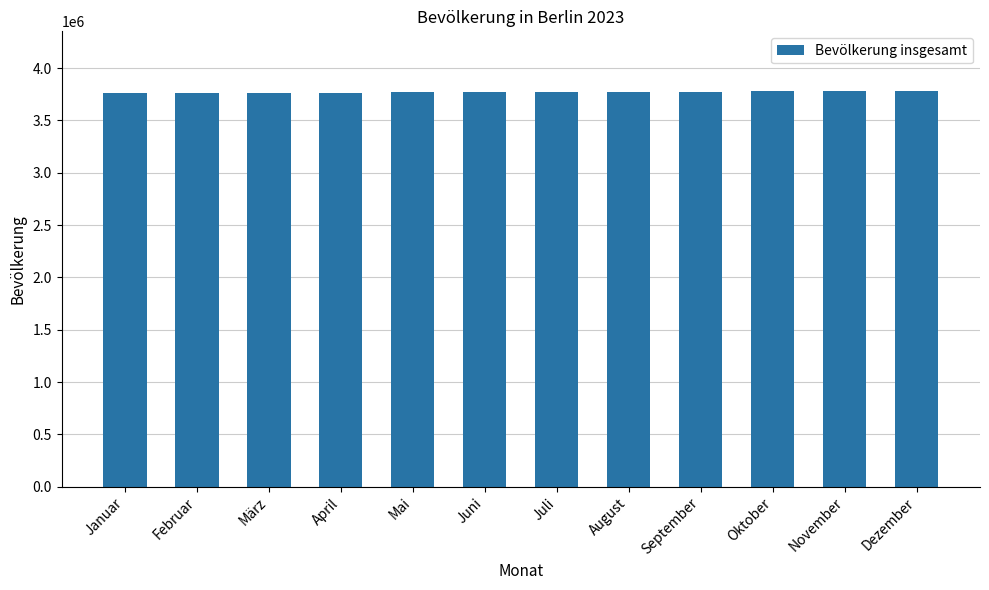

Approximately how many times larger is the value at November compared to Mai?

1.0